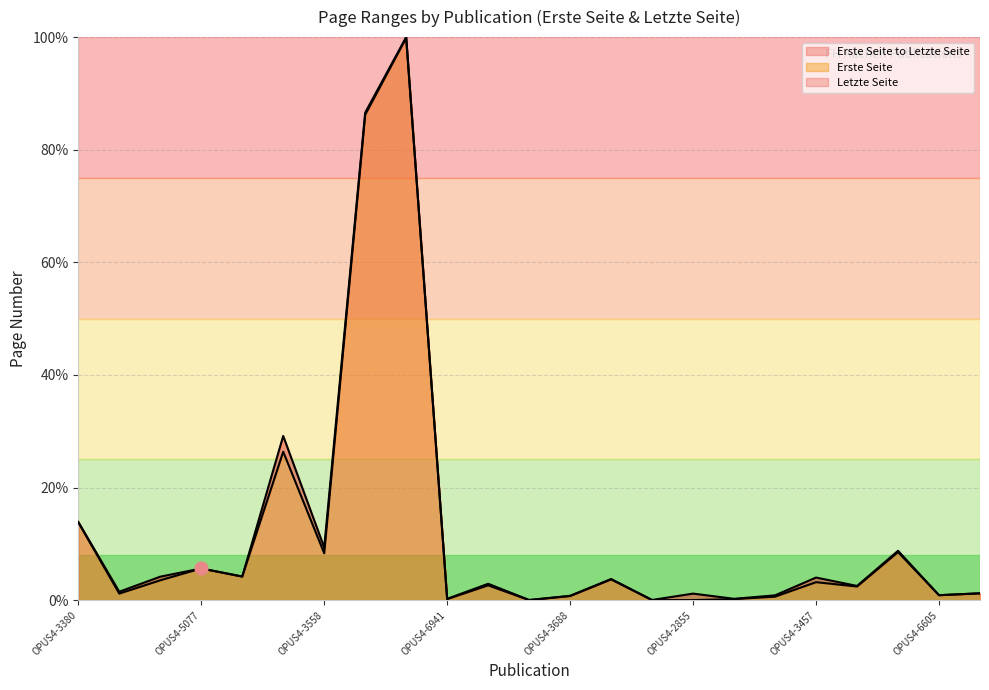

At how many categories does at least one series exceed 54?

2